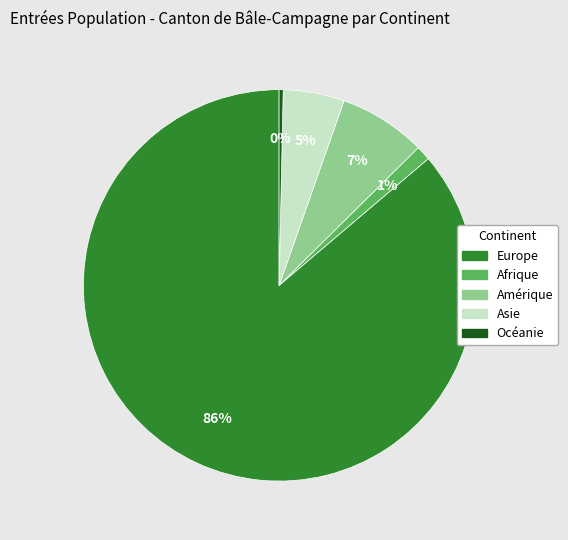

Which has a higher value, Océanie or Asie?

Asie